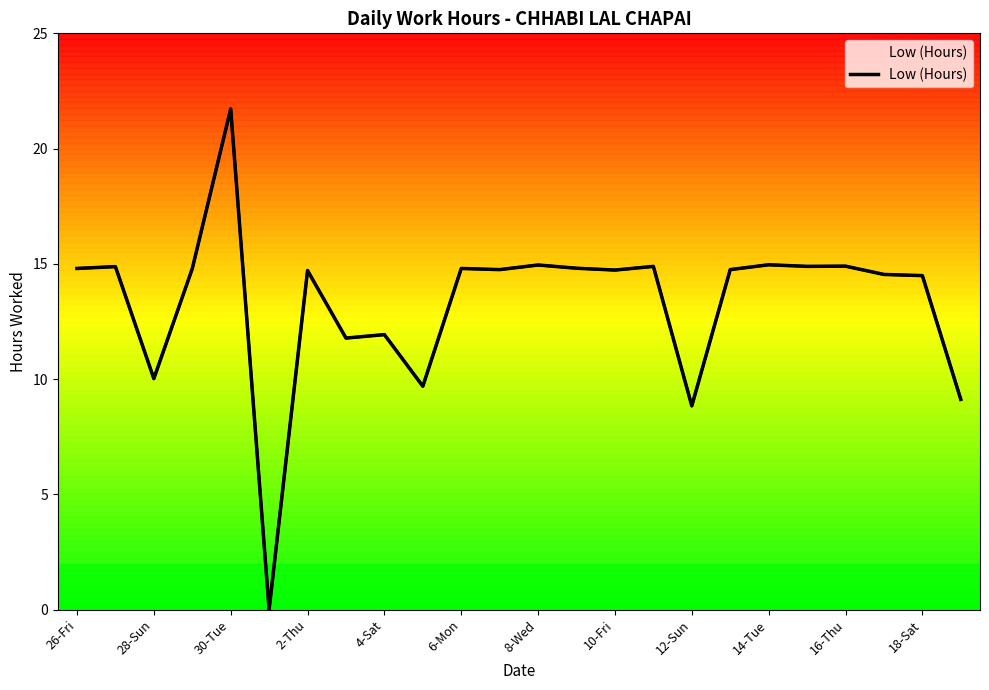

True or false: there are more than 2 points higher than both neighbors.

True